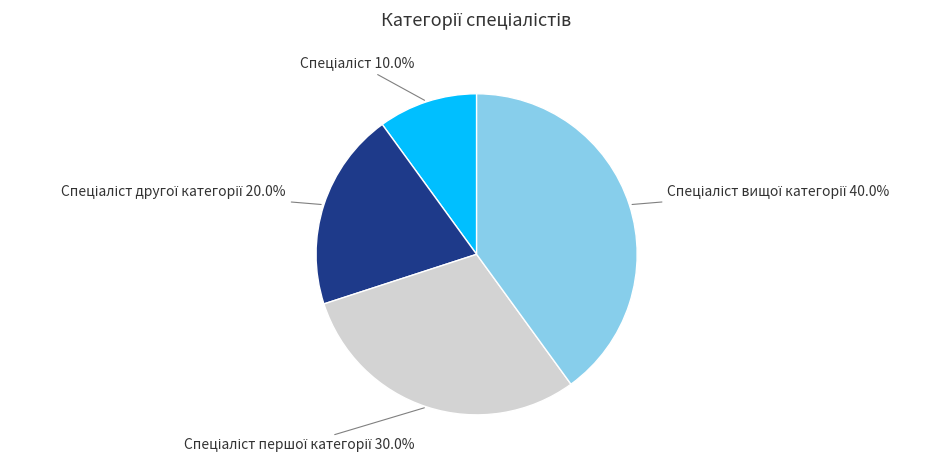

How many segments does this pie chart have?

4